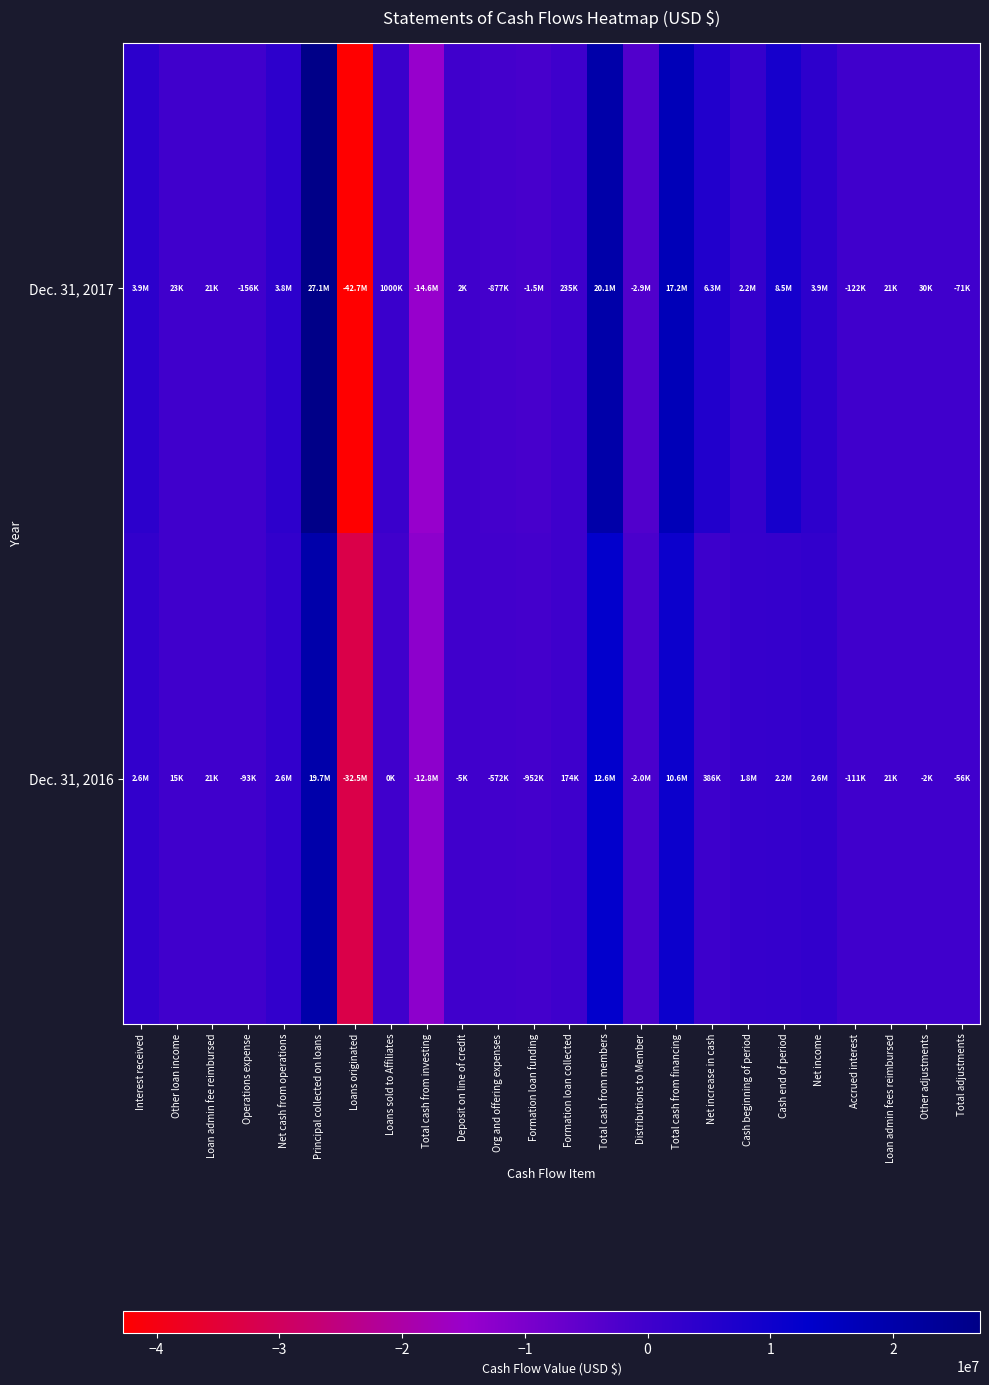

How many data points does each series have?

24